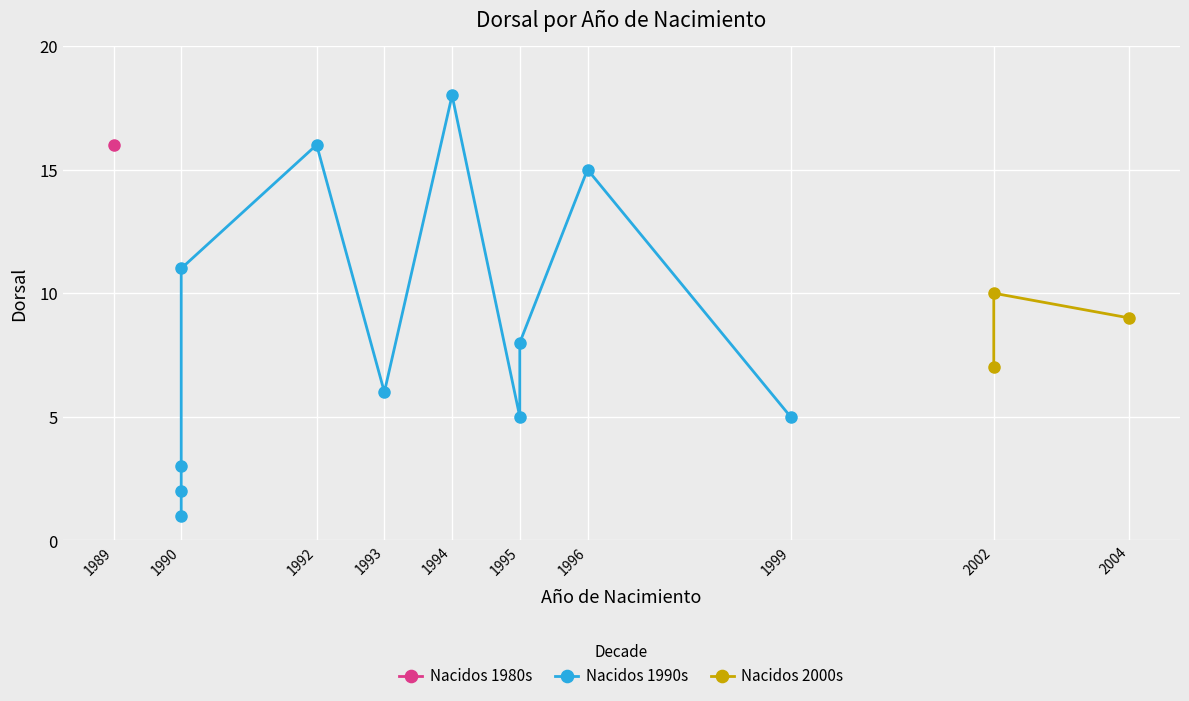

True or false: the data has more than 2 interior local peaks.

True